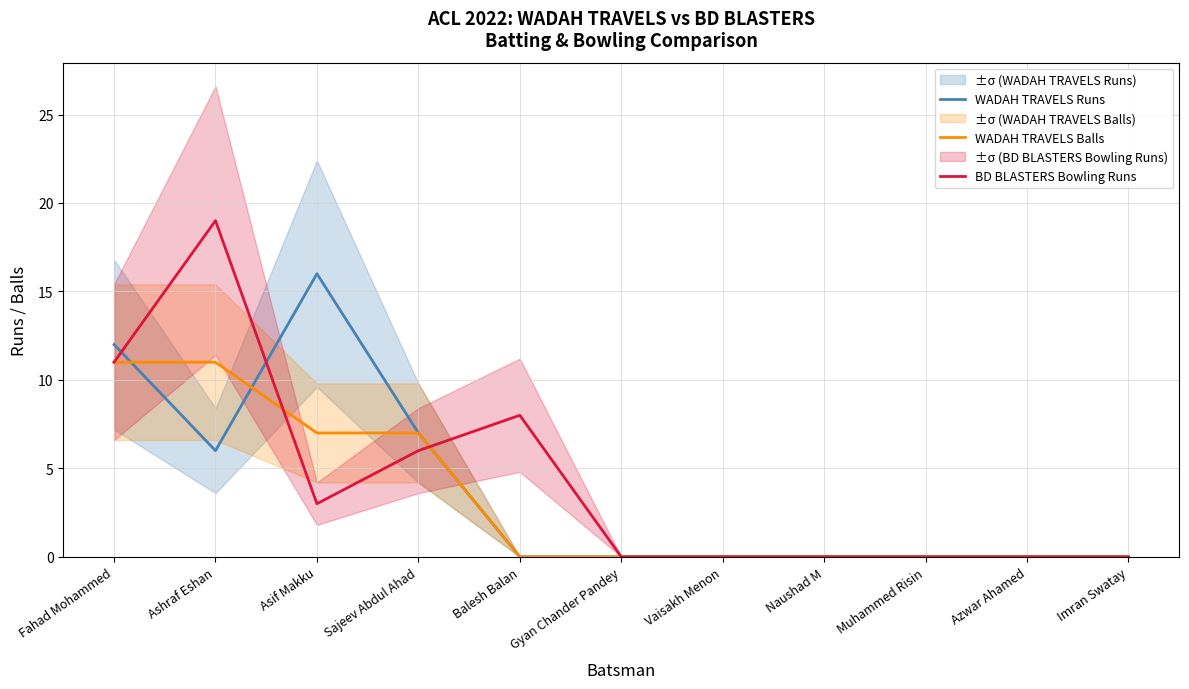

How many lines are shown in the chart?

3